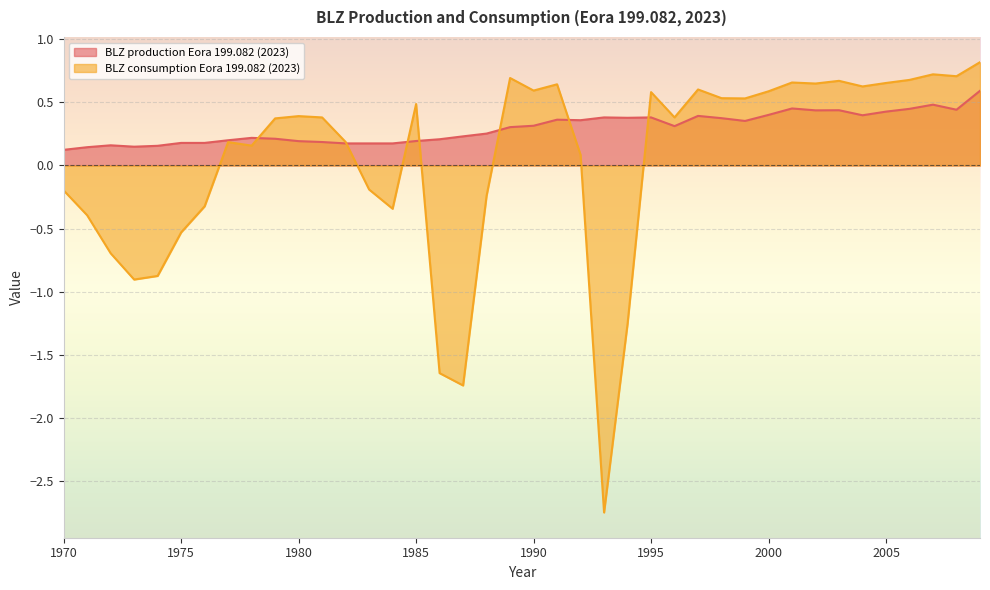

True or false: BLZ consumption Eora 199.082 (2023) has more than 1 interior local peaks.

True